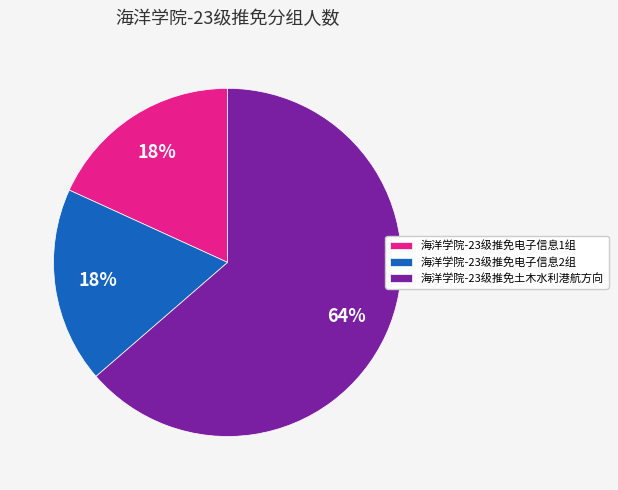

How many segments does this pie chart have?

3